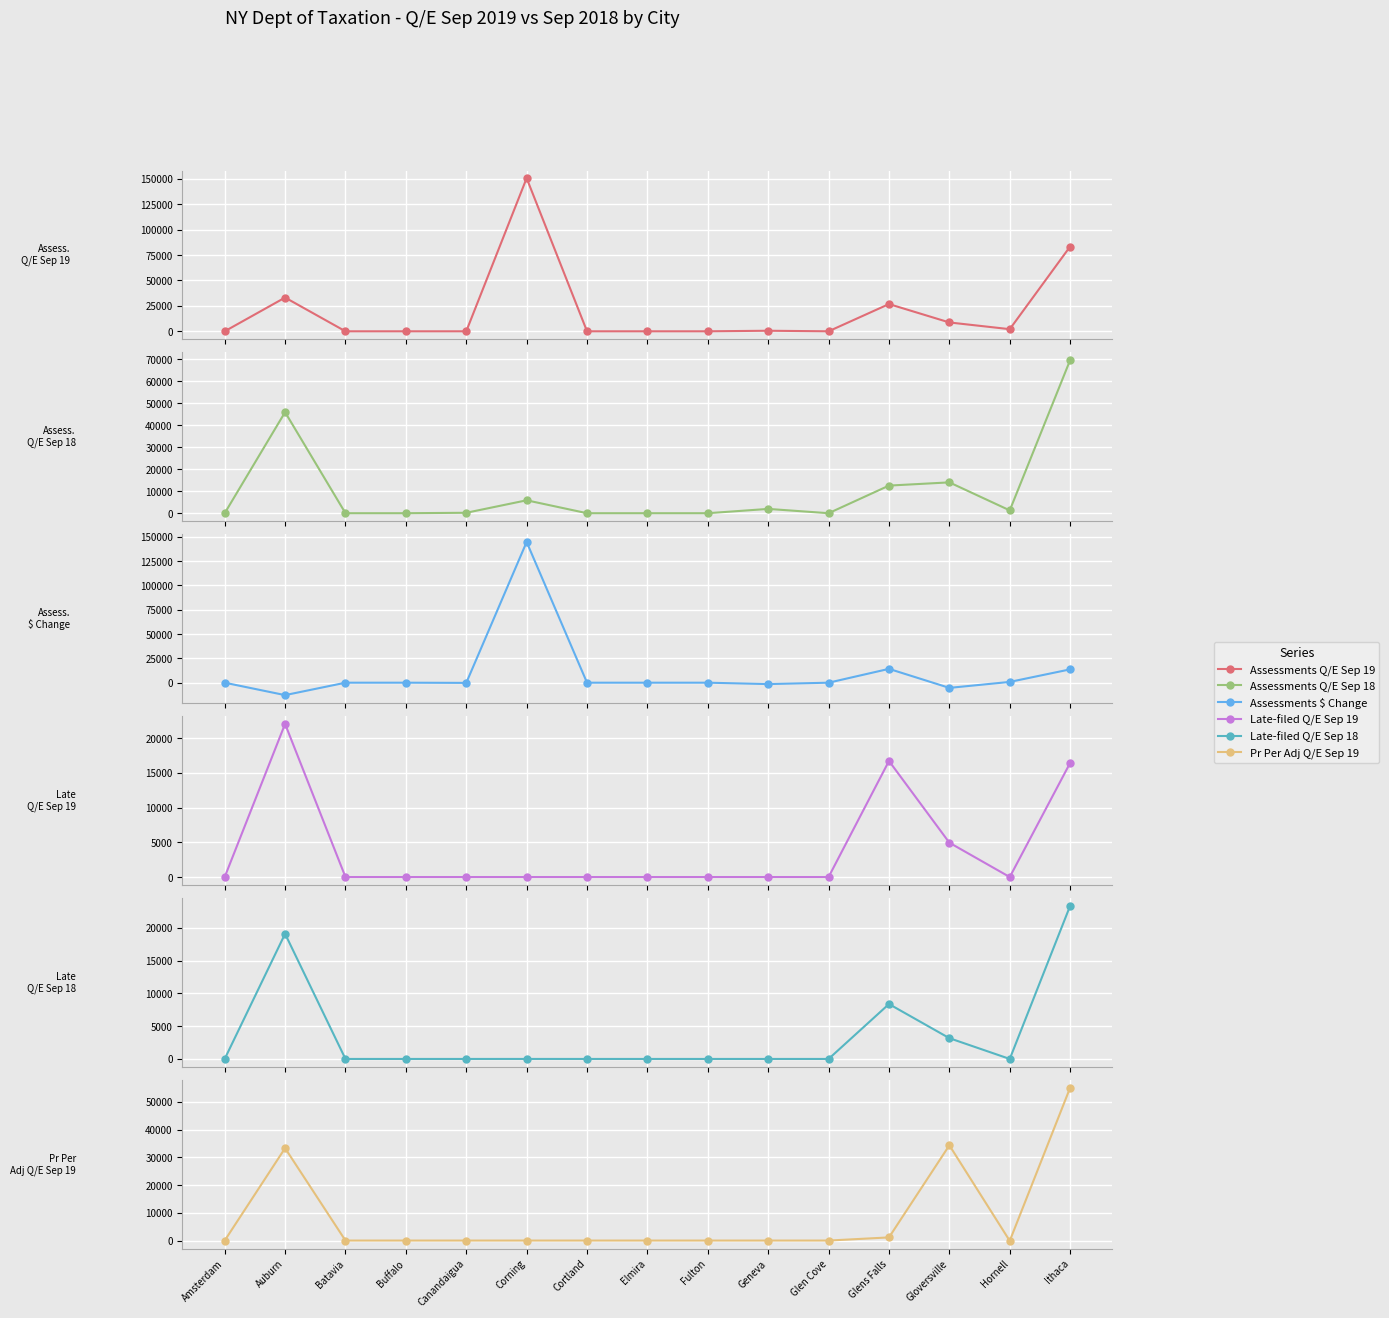

How many lines are shown in the chart?

6